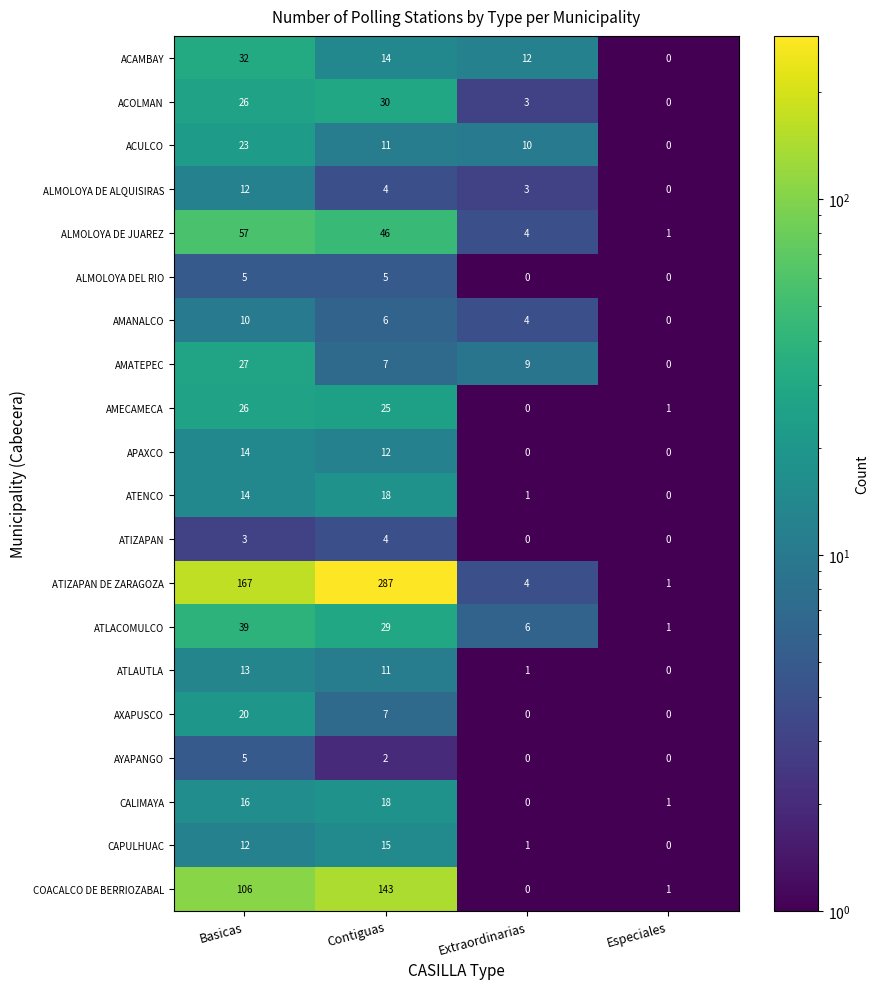

What is the sum of the ATLAUTLA values at Extraordinarias and Basicas?

14